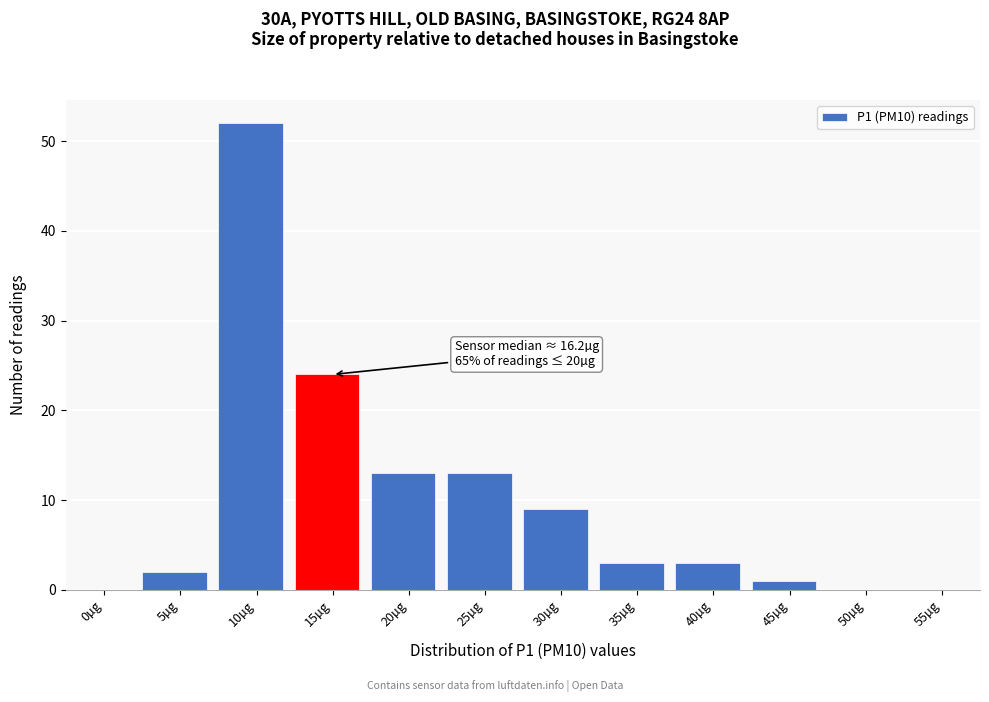

Reading right to left, extract all data points from this chart.

55µg=0	50µg=0	45µg=1	40µg=3	35µg=3	30µg=9	25µg=13	20µg=13	15µg=24	10µg=52	5µg=2	0µg=0